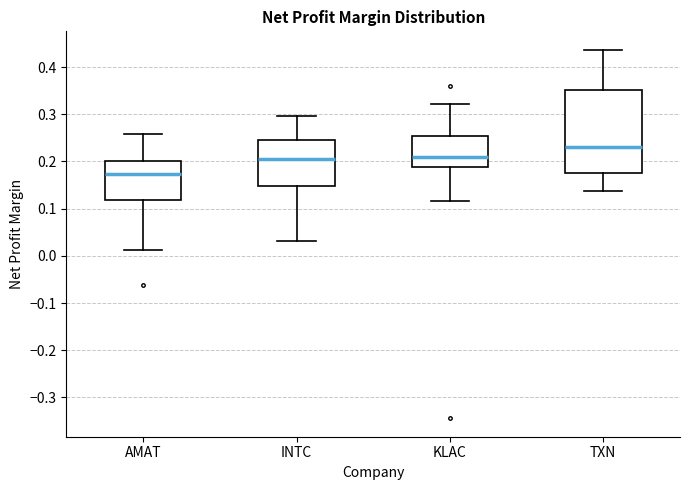

Which box has the highest median line?

TXN